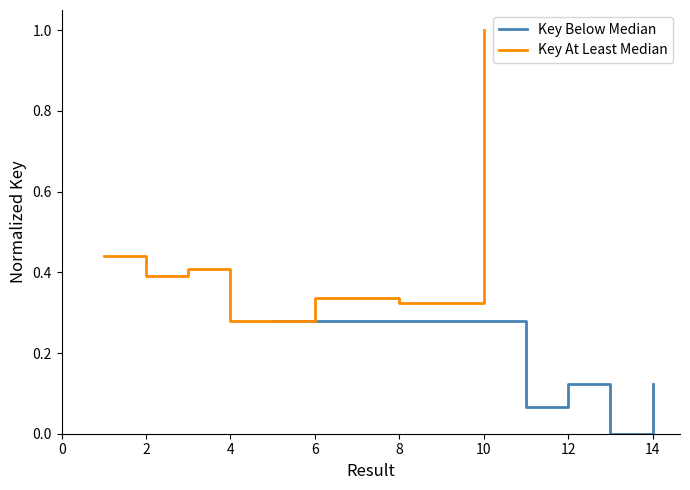

Rank the series by their average value, from highest to lowest.

Key At Least Median, Key Below Median